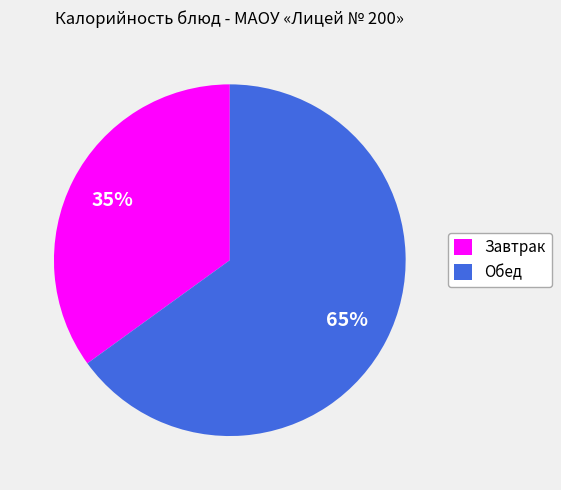

Count the number of slices in the pie.

2